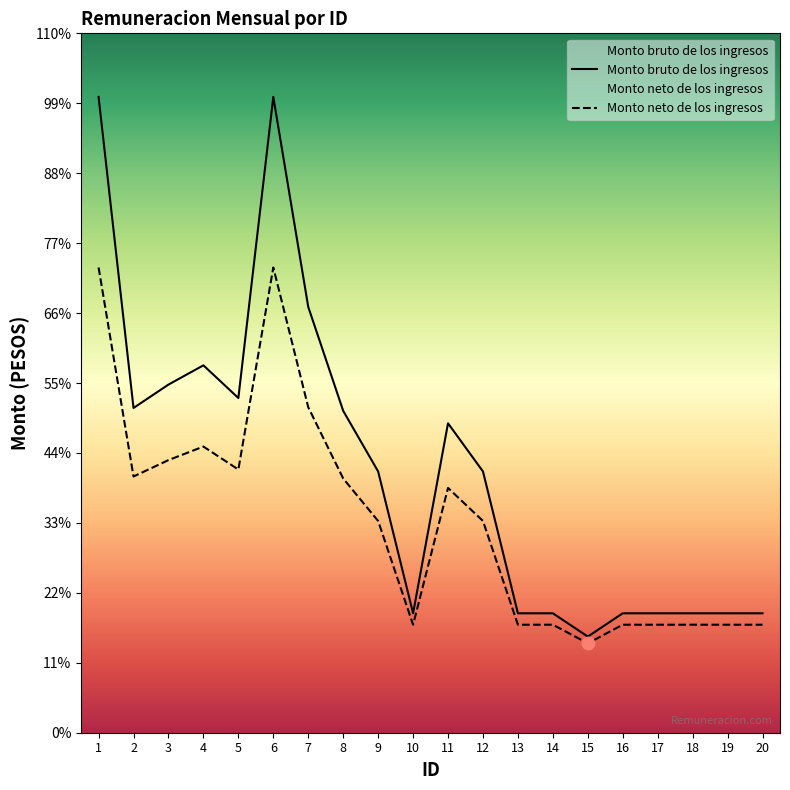

What are all the series names shown in the legend?

Monto bruto de los ingresos, Monto neto de los ingresos